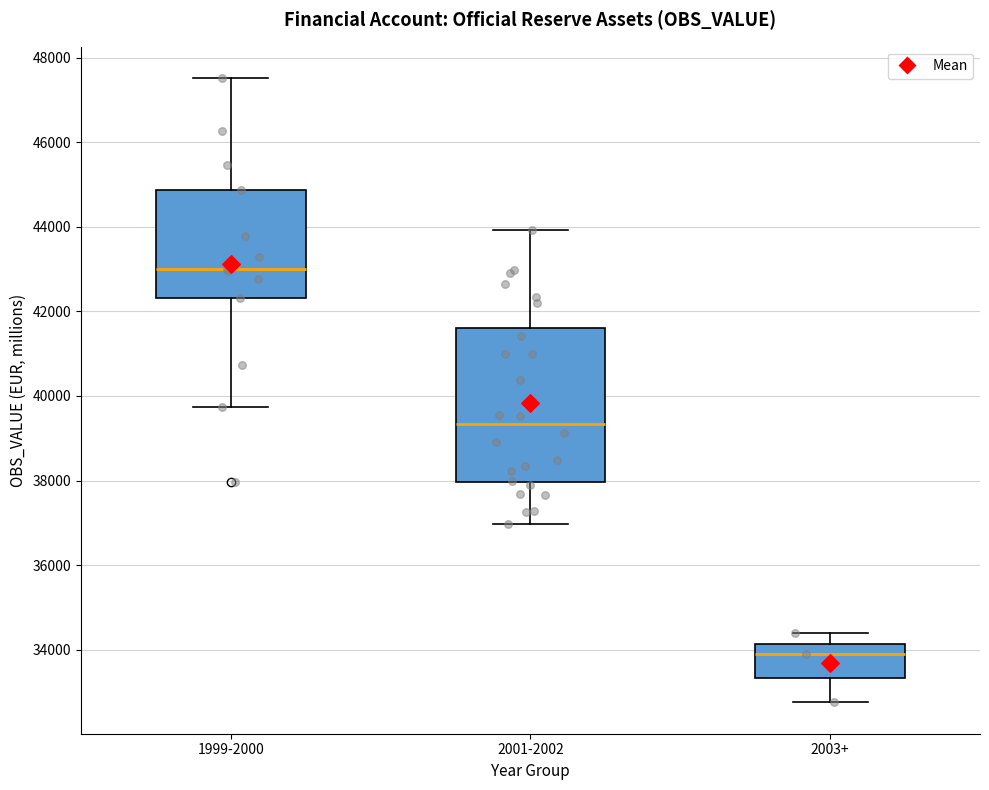

Which box is the tallest, from its lower edge to its upper edge?

2001-2002